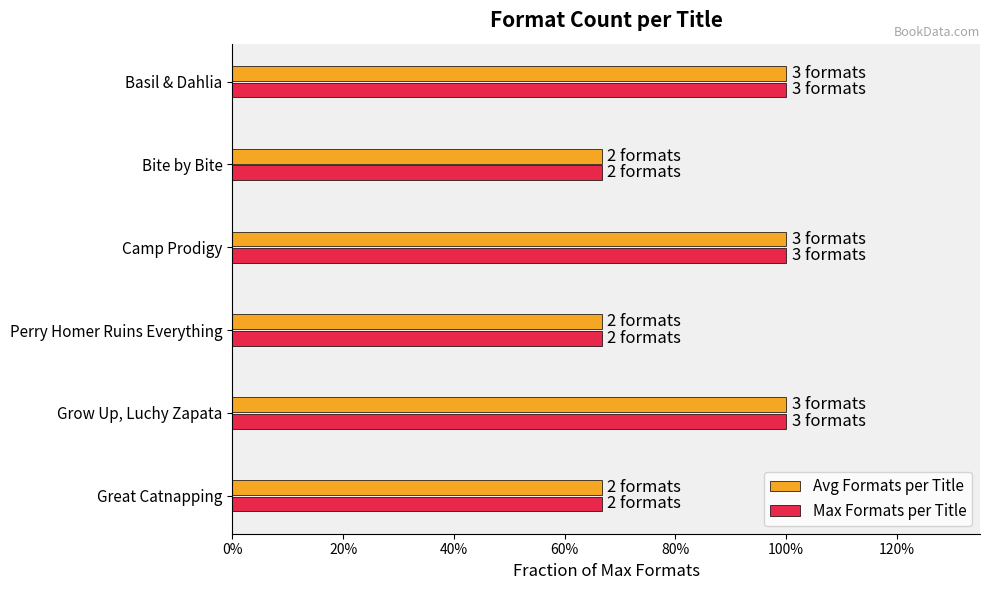

What are all the series names shown in the legend?

Avg Formats per Title, Max Formats per Title